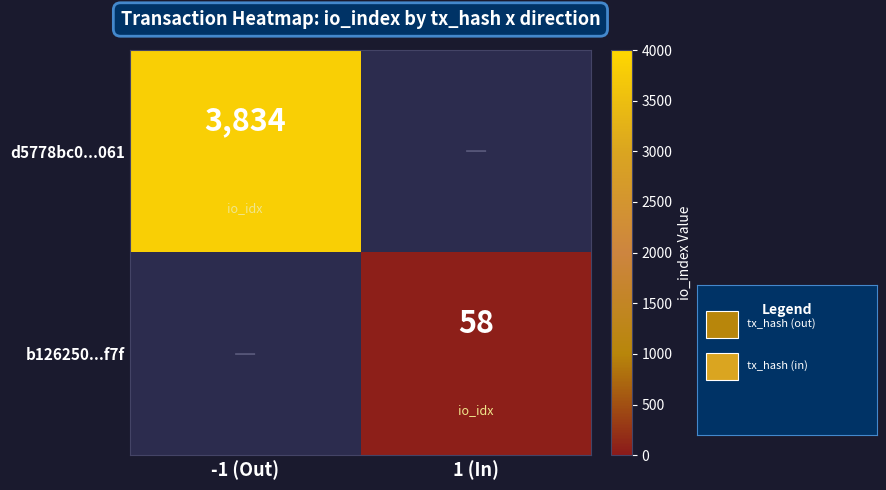

The d5778bc0...061 series shows 3834 at -1 (Out). True or false?

True